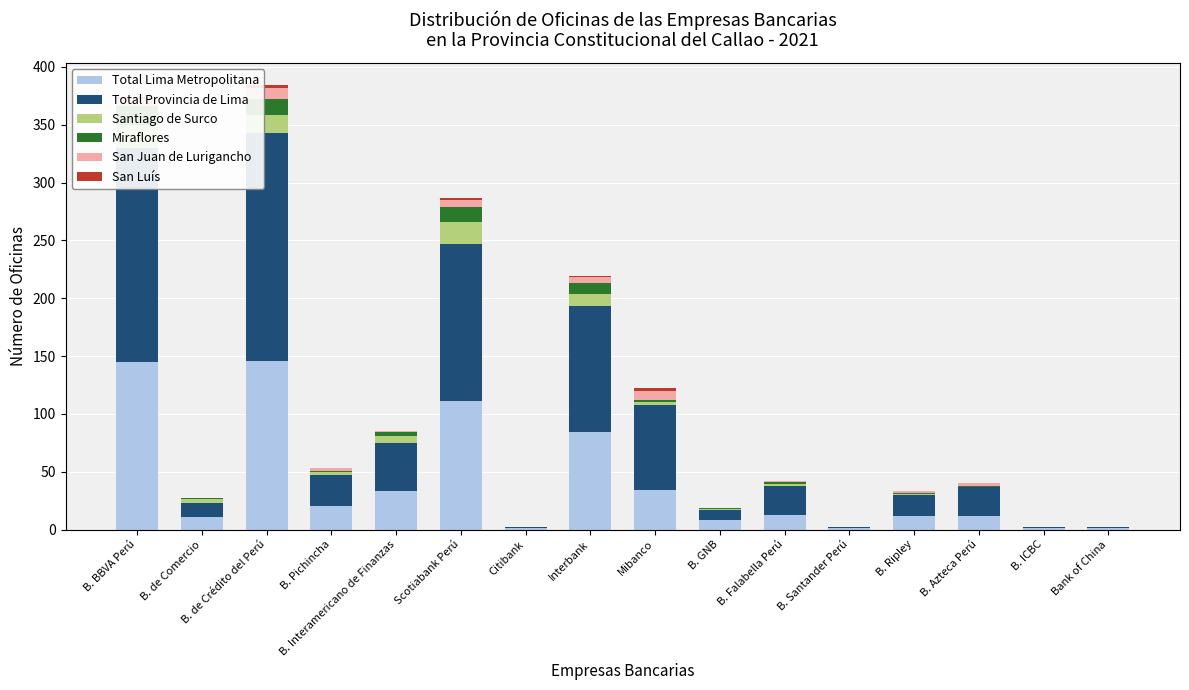

How many values in the San Luís series exceed 0?

5